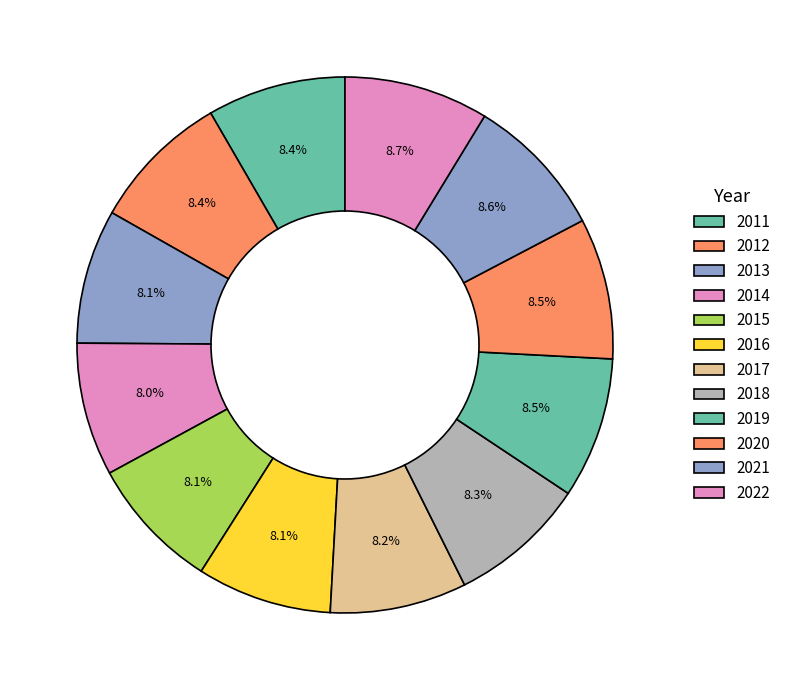

How many slices are in this pie chart?

12